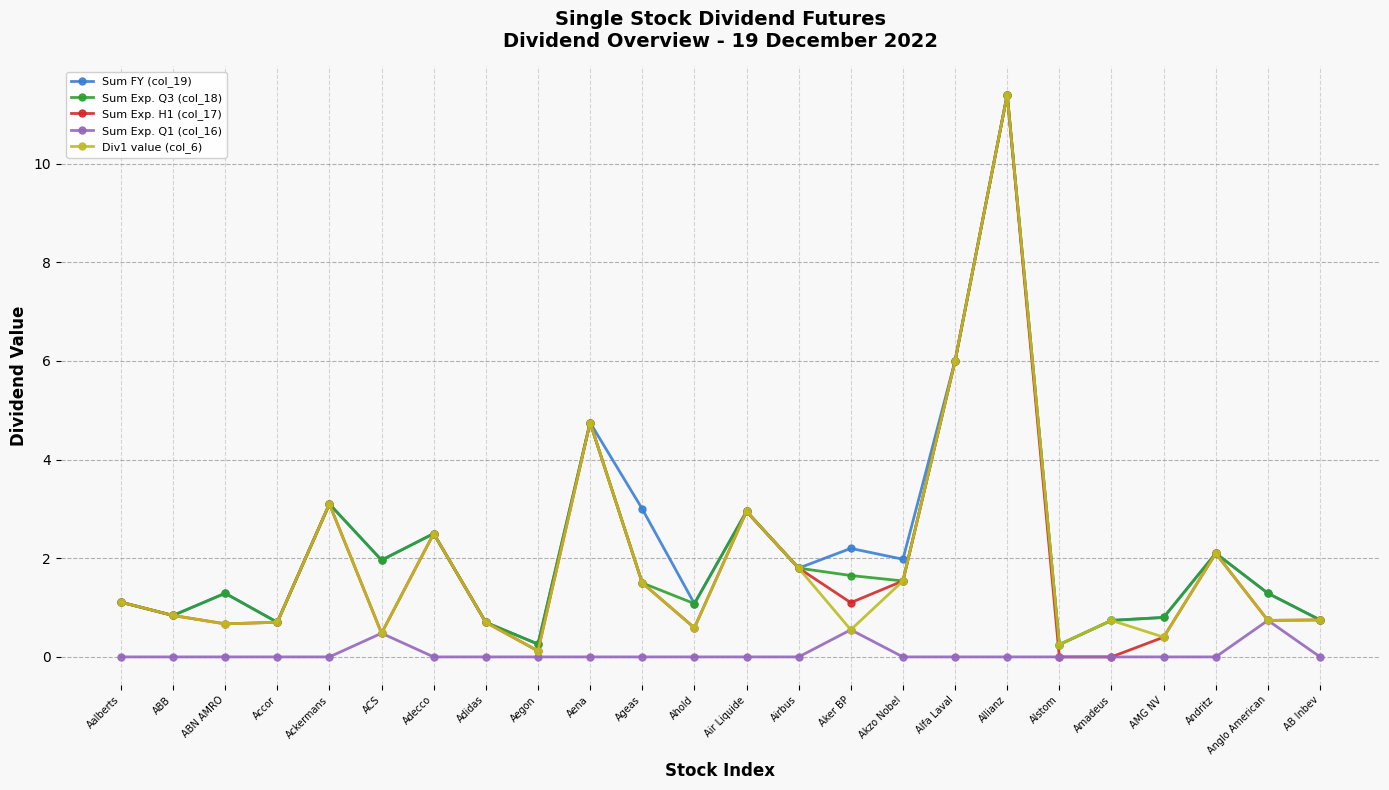

Which series has the largest total across all categories?

Sum FY (col_19)